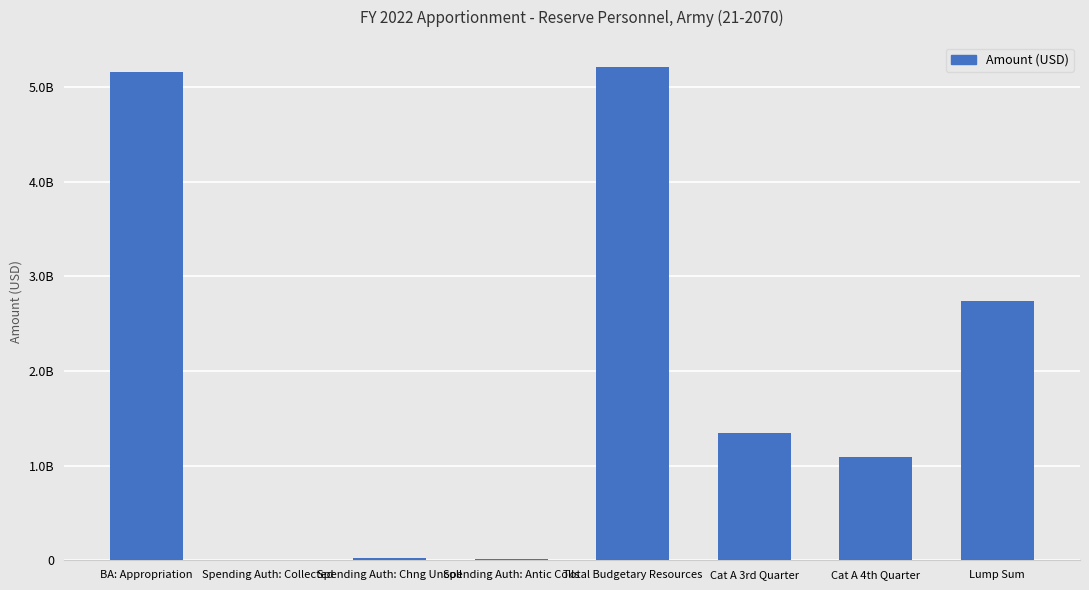

What is the value of the 5th bar from the left?

5207124000